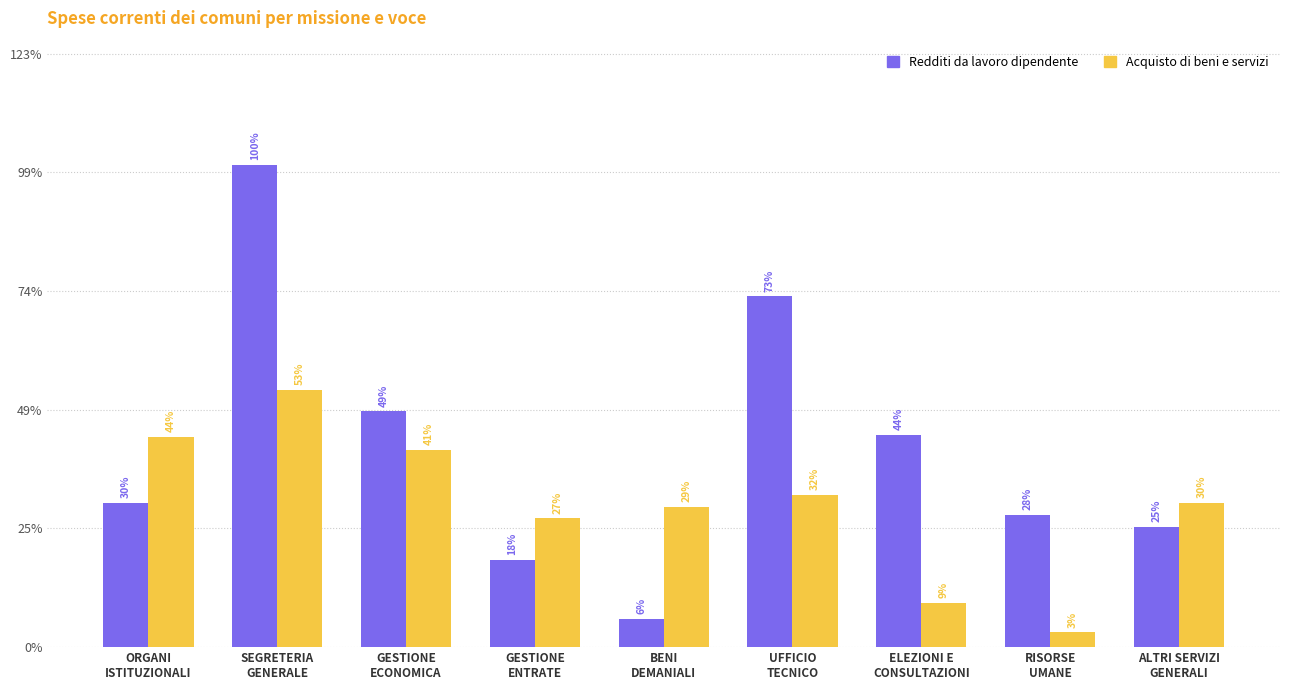

Does the chart contain stacked bars?

No